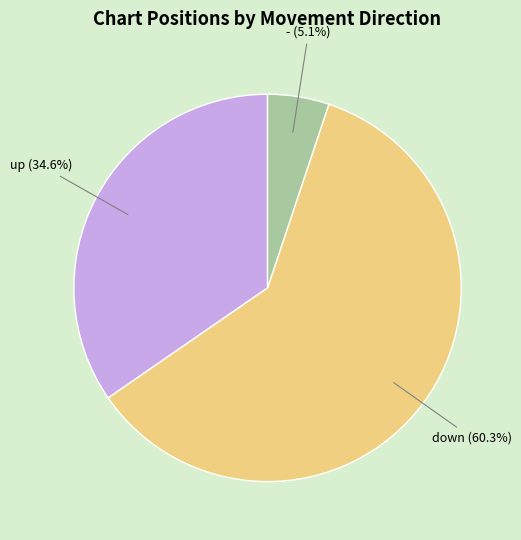

Which slice is the largest?

down